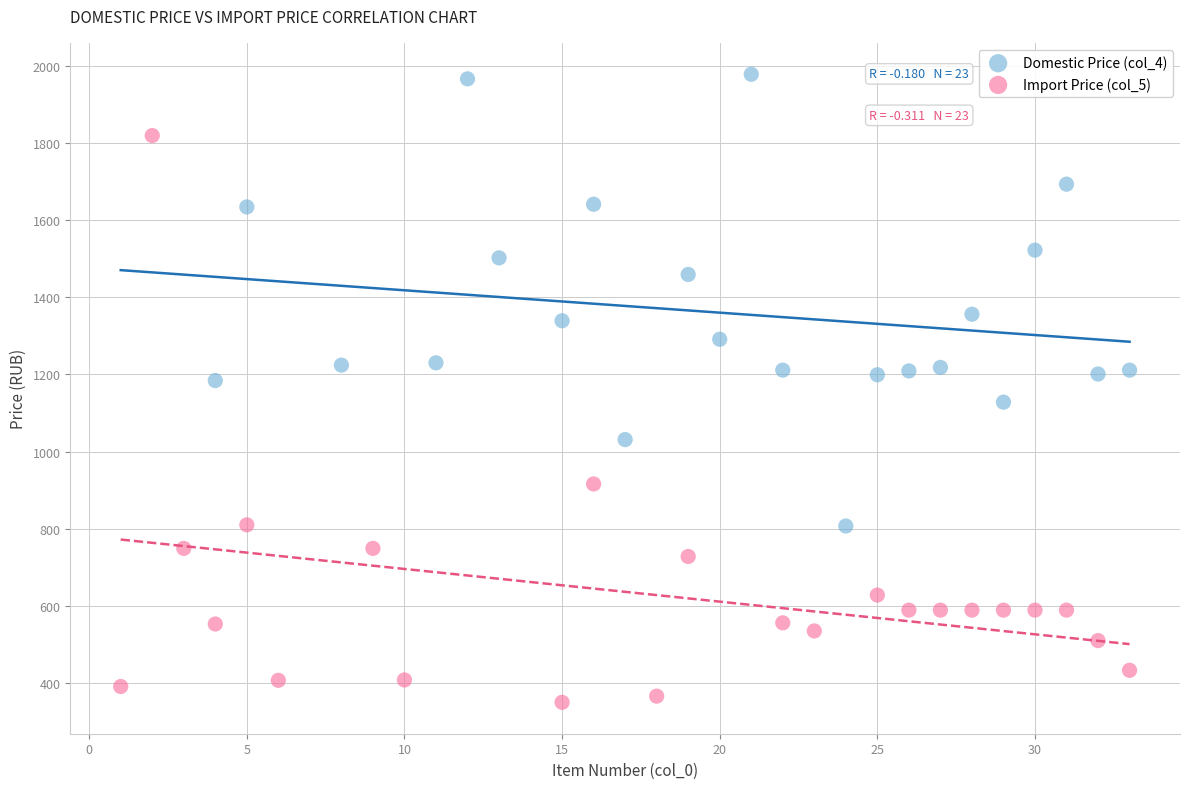

Which series contains the highest Y value?

Domestic Price (col_4)